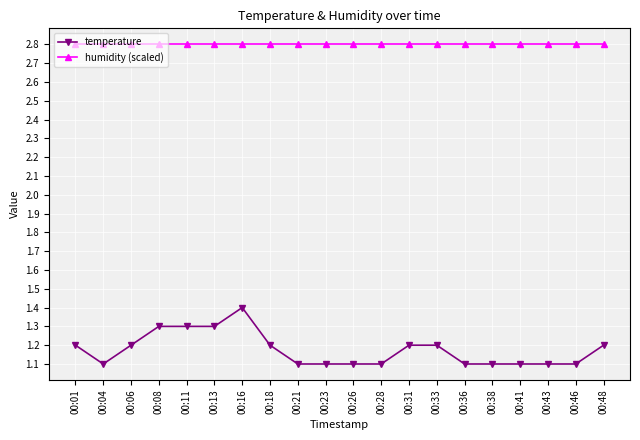

What are all the series names shown in the legend?

temperature, humidity (scaled)